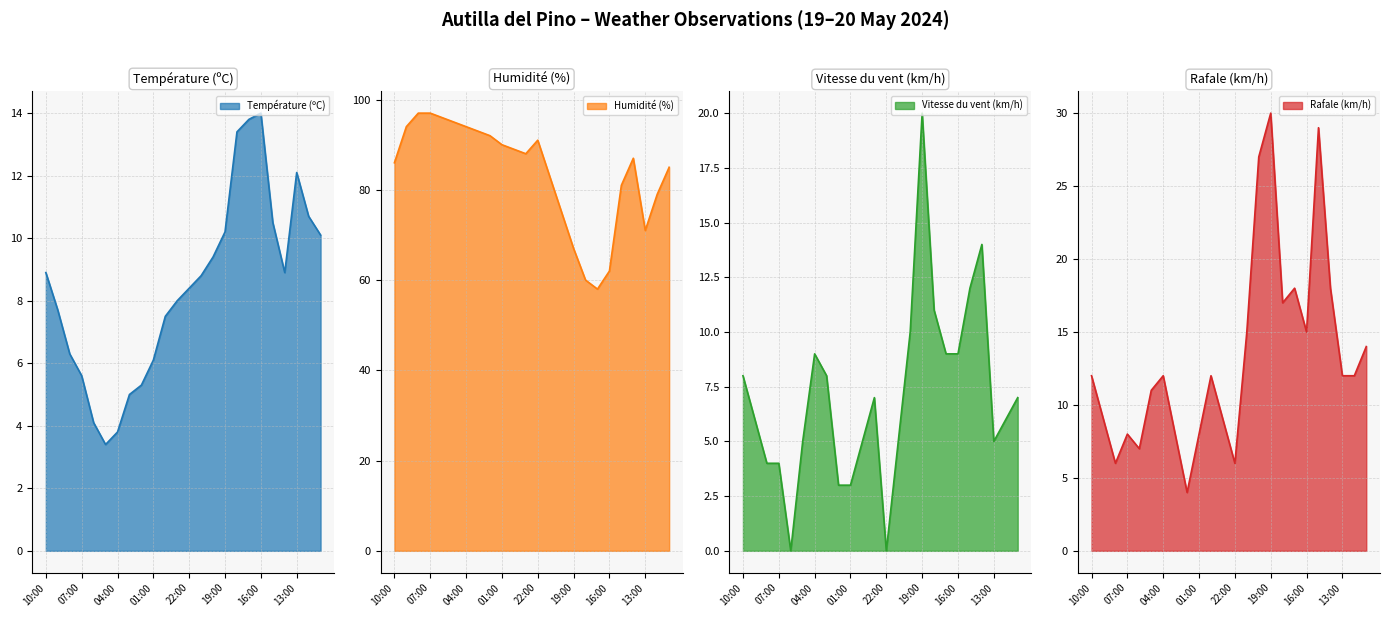

Reading right to left, list all the values displayed in this chart.

Température (ºC): 10.1	10.7	12.1	8.9	10.5	14.0	13.8	13.4	10.2	9.4	8.8	8.4	8.0	7.5	6.1	5.3	5.0	3.8	3.4	4.1	5.6	6.3	7.7	8.9
Humidité (%): 85.0	79.0	71.0	87.0	81.0	62.0	58.0	60.0	67.0	75.0	83.0	91.0	88.0	89.0	90.0	92.0	93.0	94.0	95.0	96.0	97.0	97.0	94.0	86.0
Vitesse du vent (km/h): 7.0	6.0	5.0	14.0	12.0	9.0	9.0	11.0	20.0	10.0	5.0	0.0	7.0	5.0	3.0	3.0	8.0	9.0	5.0	0.0	4.0	4.0	6.0	8.0
Rafale (km/h): 14.0	12.0	12.0	18.0	29.0	15.0	18.0	17.0	30.0	27.0	15.0	6.0	9.0	12.0	8.0	4.0	8.0	12.0	11.0	7.0	8.0	6.0	9.0	12.0